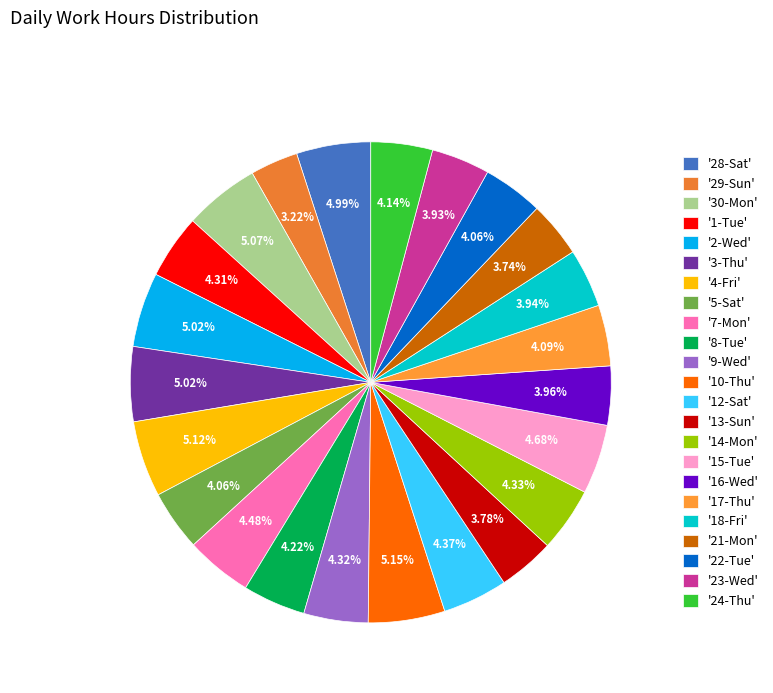

Count the number of slices in the pie.

23